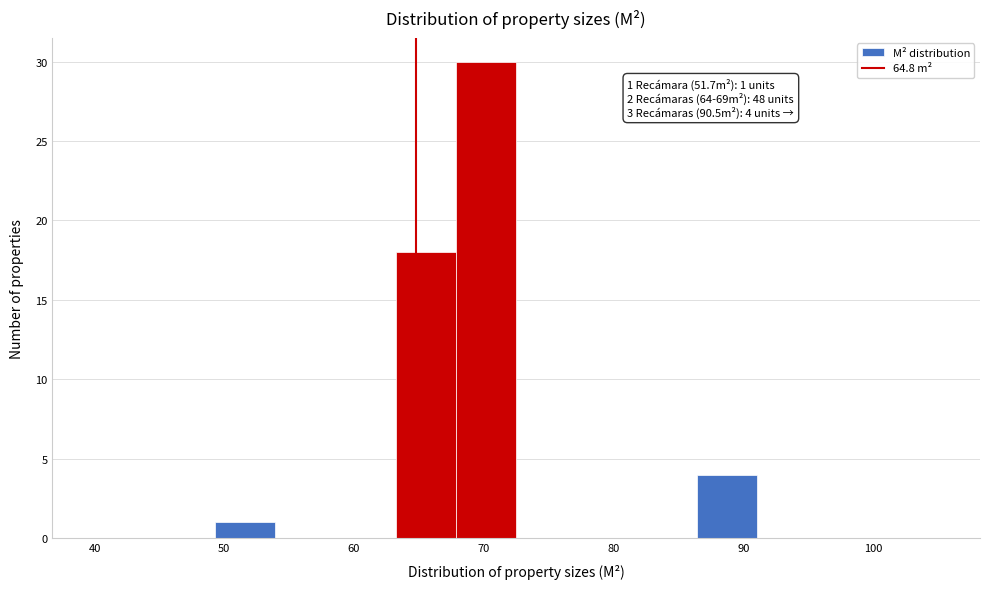

Over which range of the x-axis is the bar tallest?

68 to 73